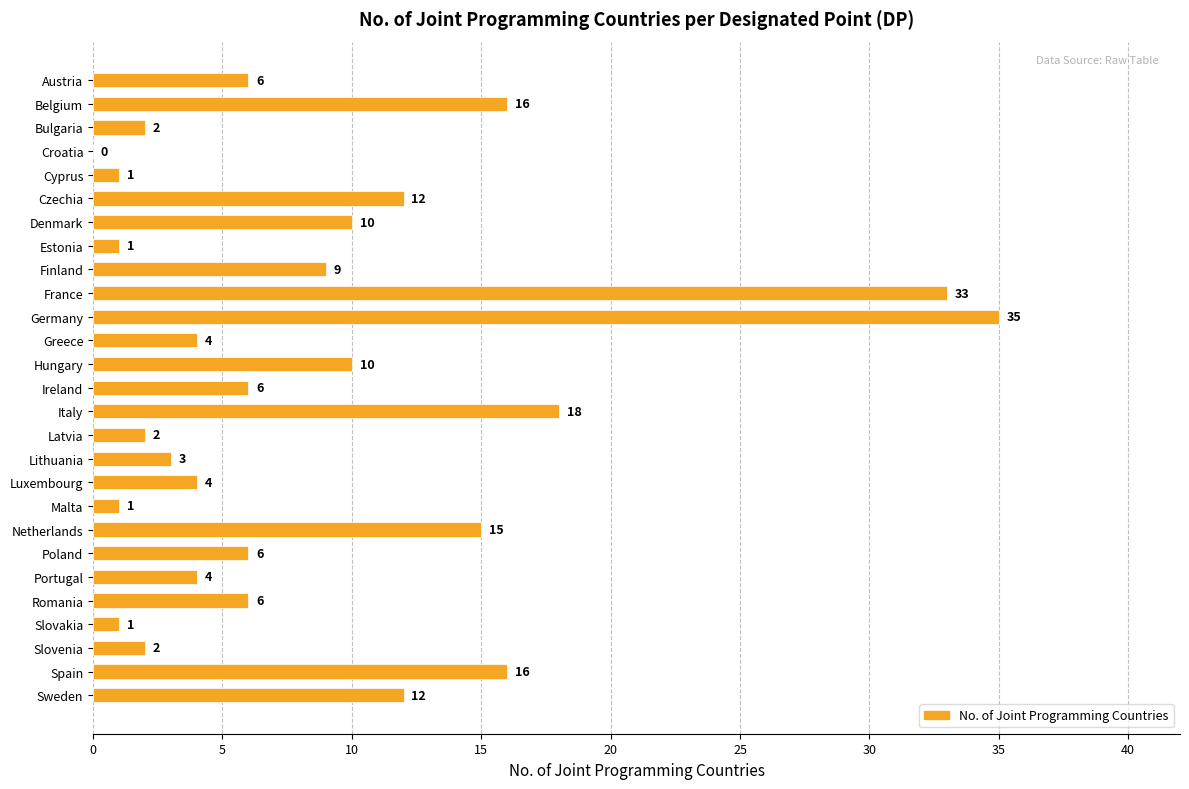

Read the value at Austria.

6